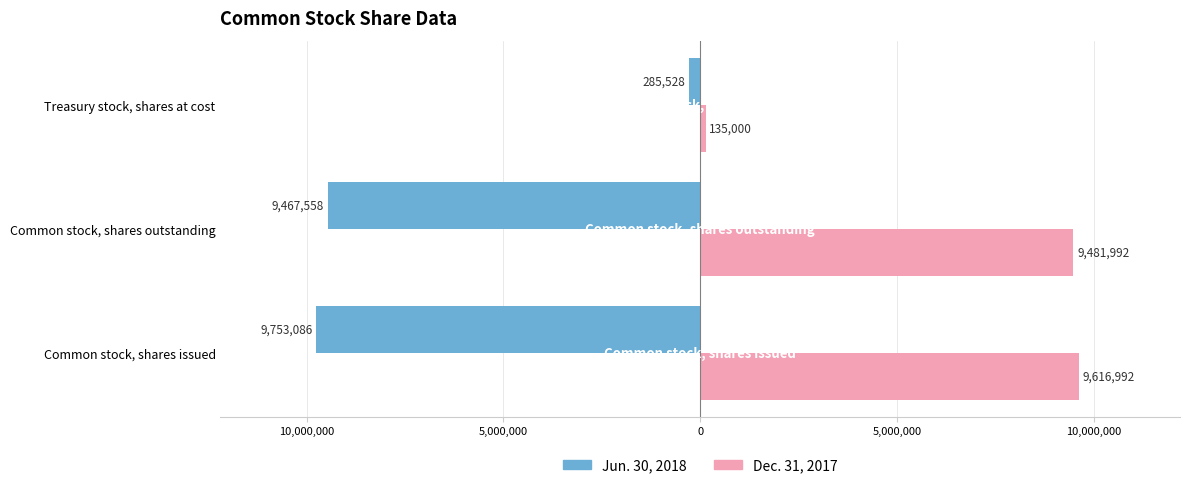

What are all the series names shown in the legend?

Jun. 30, 2018, Dec. 31, 2017